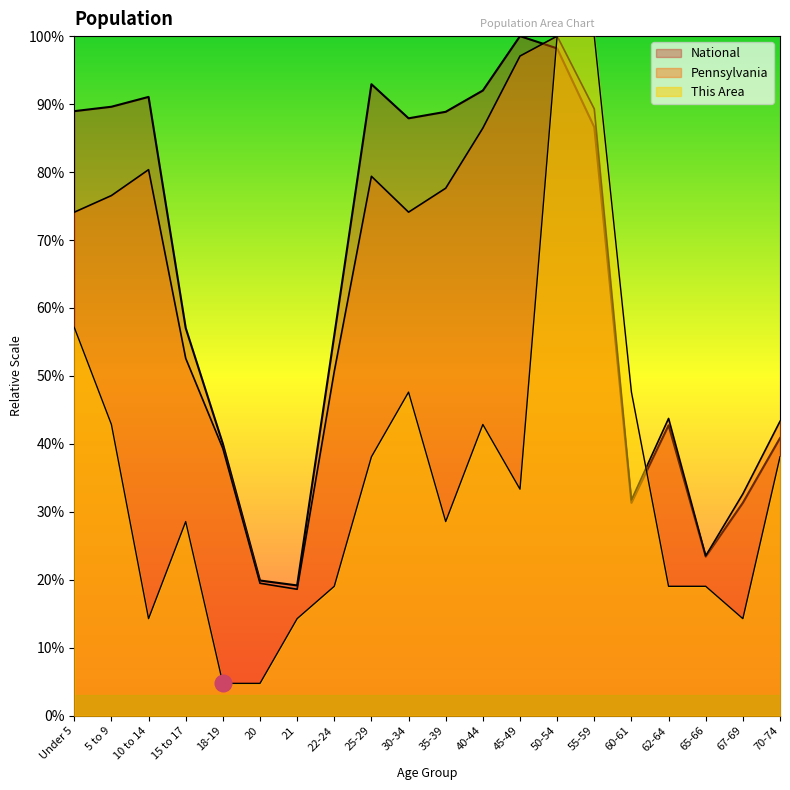

Which series has the widest spread of values?

This Area